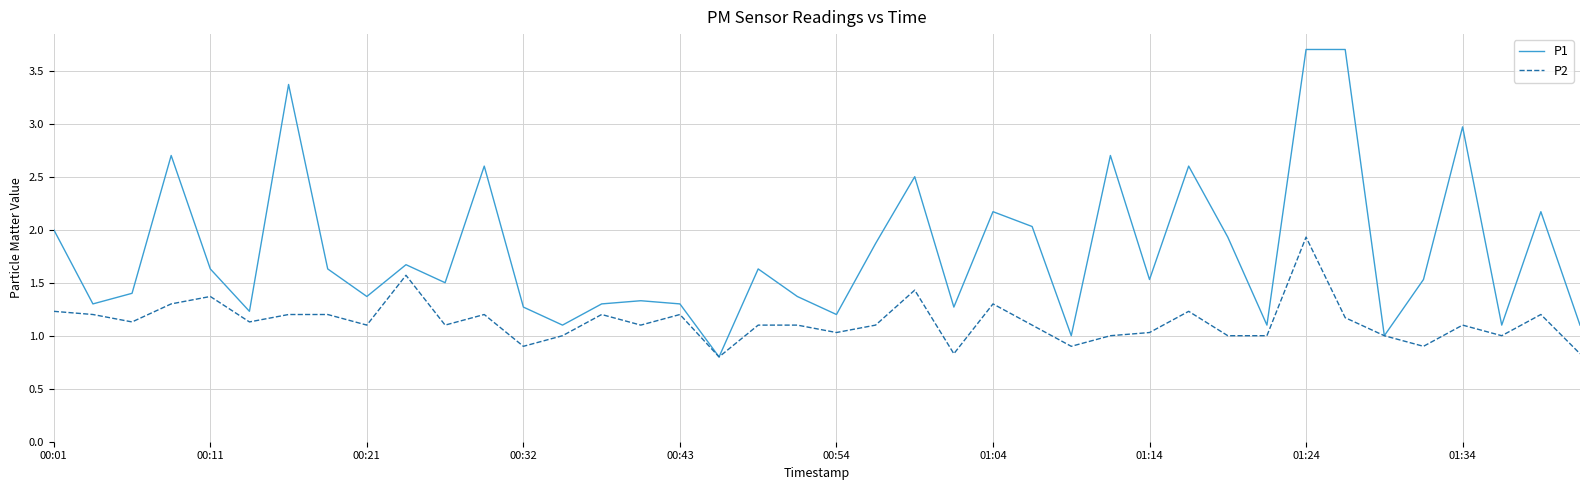

Rank the series by their average value, from highest to lowest.

P1, P2